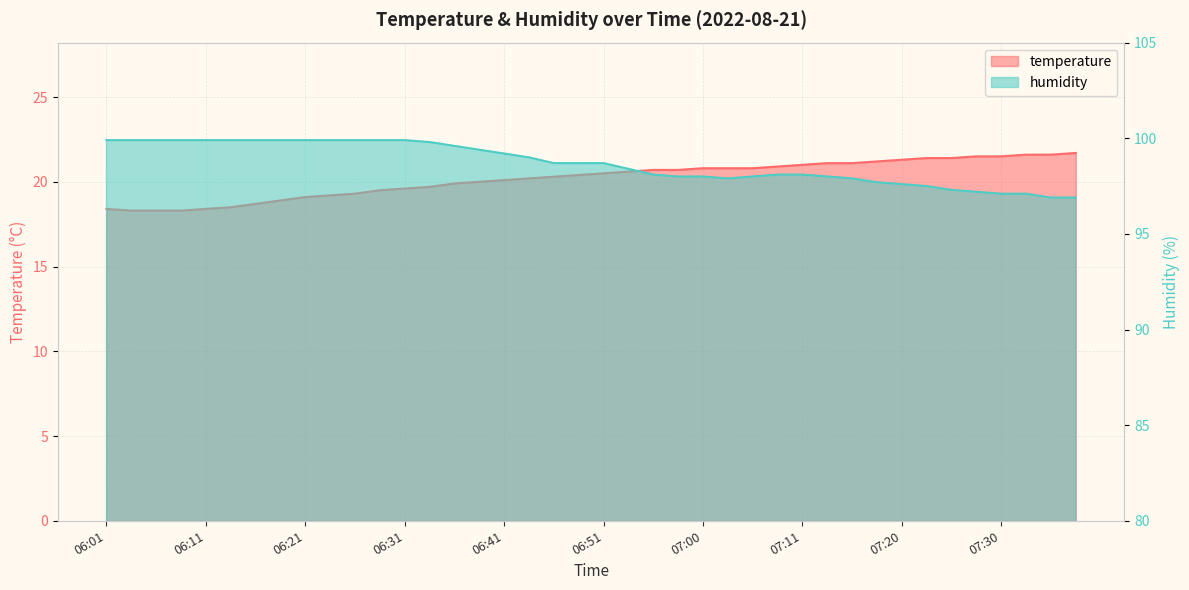

Count the number of data series in this chart.

2